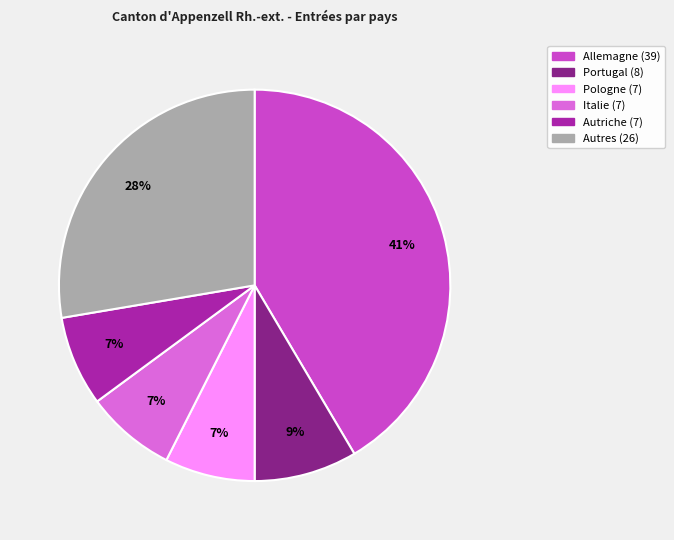

Count the number of slices in the pie.

6